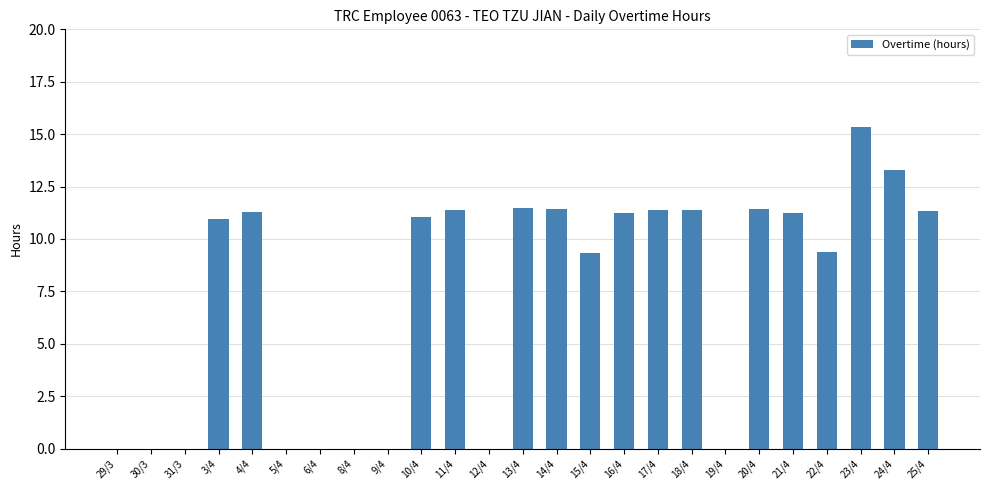

What is the sum of the values at 14/4 and 3/4?

22.4